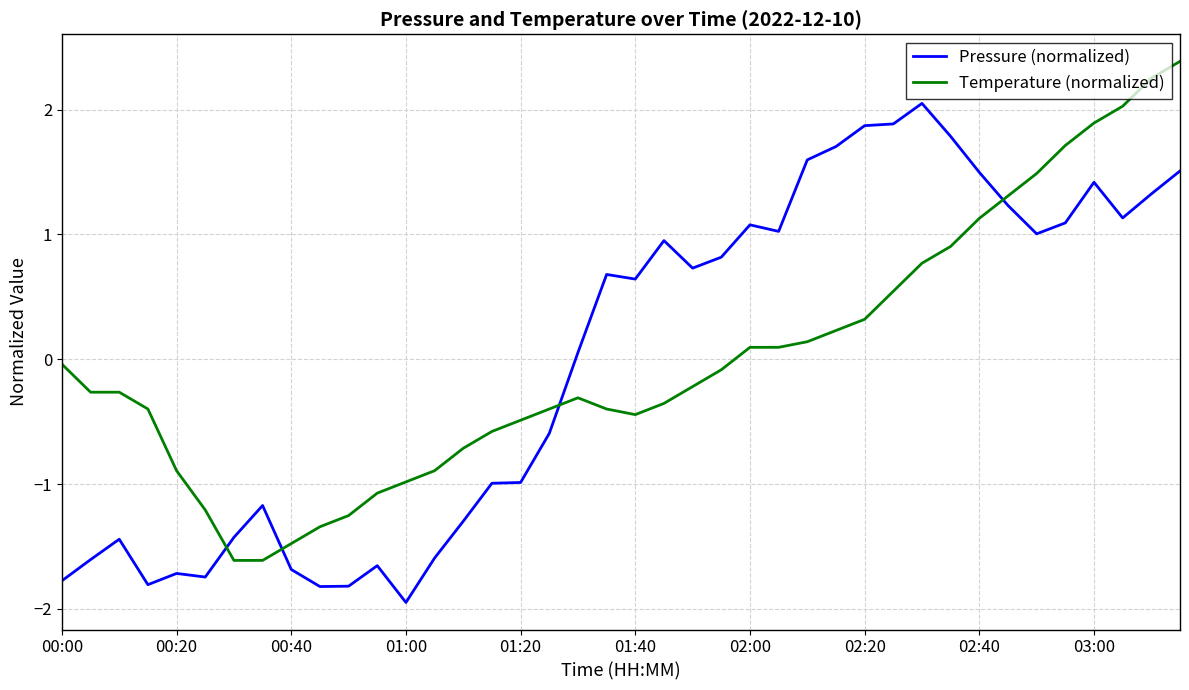

What is the difference between the maximum and minimum values in the Pressure (normalized) series?

4.0